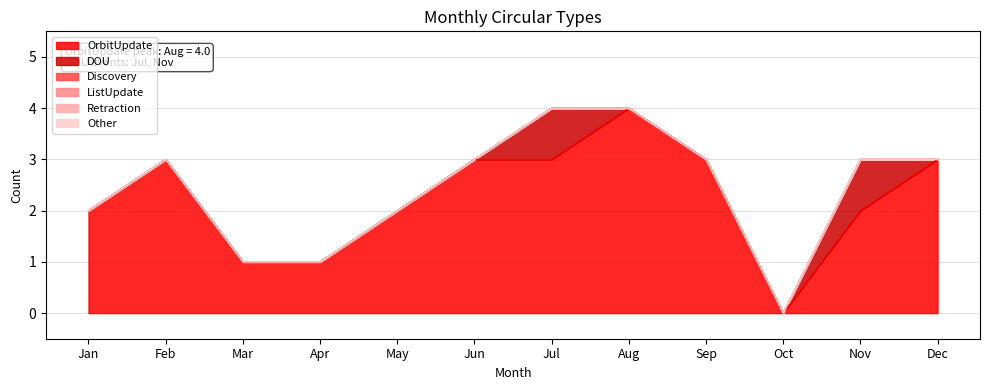

Reading right to left, what are all the values shown in this chart?

OrbitUpdate: 3	2	0	3	4	3	3	2	1	1	3	2
DOU: 0	1	0	0	0	1	0	0	0	0	0	0
Discovery: 0	0	0	0	0	0	0	0	0	0	0	0
ListUpdate: 0	0	0	0	0	0	0	0	0	0	0	0
Retraction: 0	0	0	0	0	0	0	0	0	0	0	0
Other: 0	0	0	0	0	0	0	0	0	0	0	0